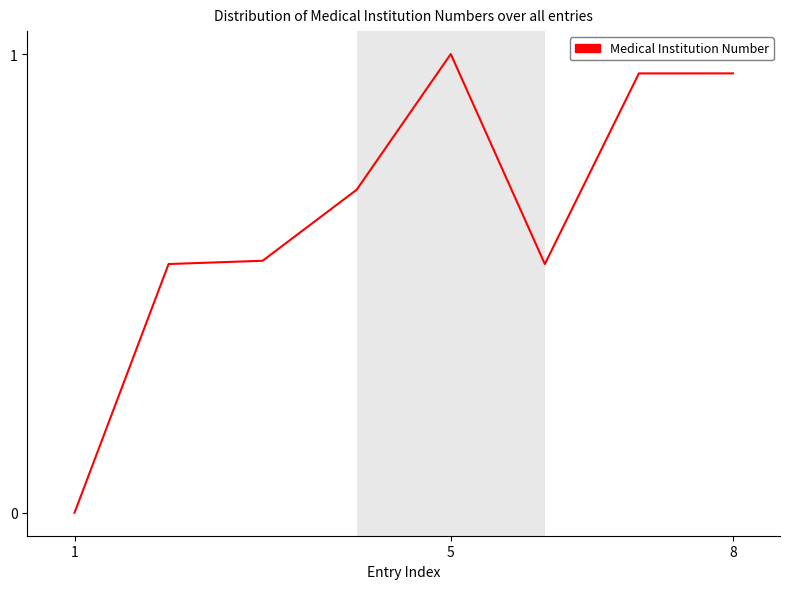

What is the sum of all values?

5.3